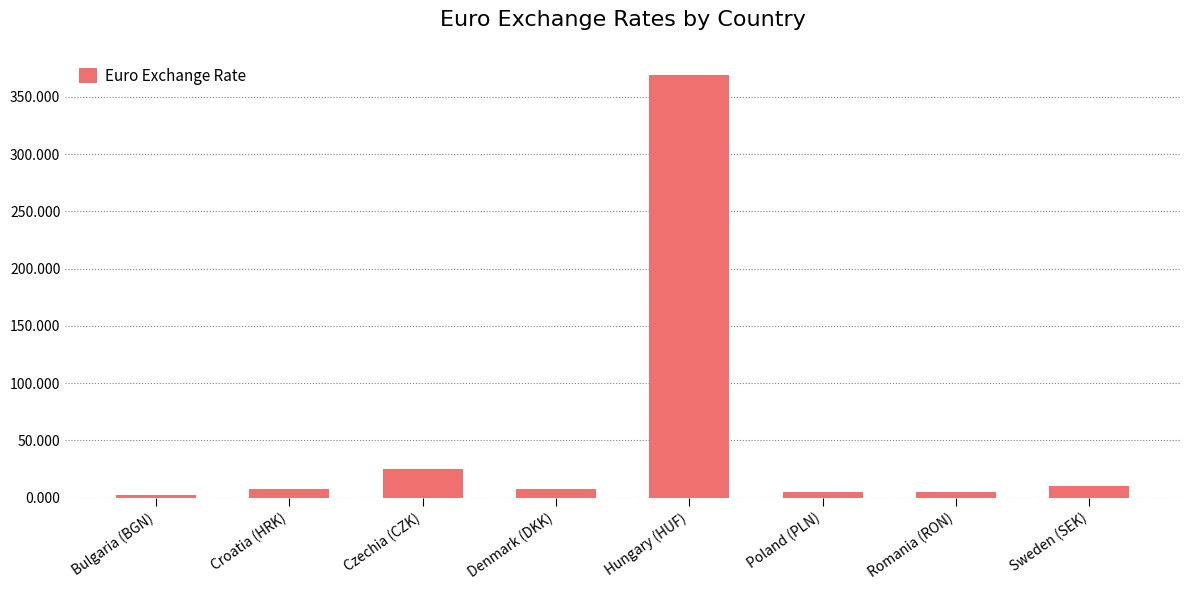

Where is the data nearest to the value 185?

Czechia (CZK)